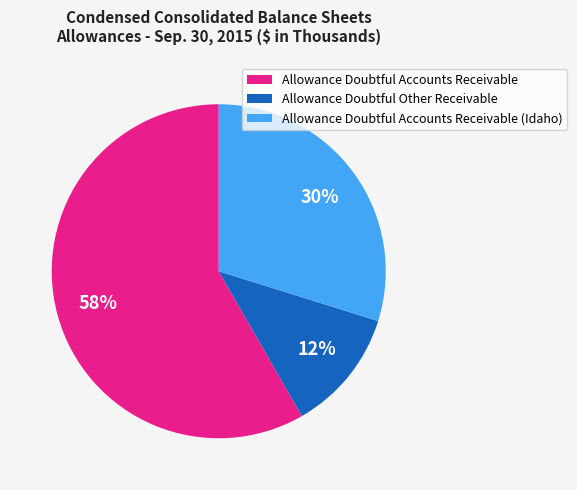

Is there a majority slice in this chart?

Yes